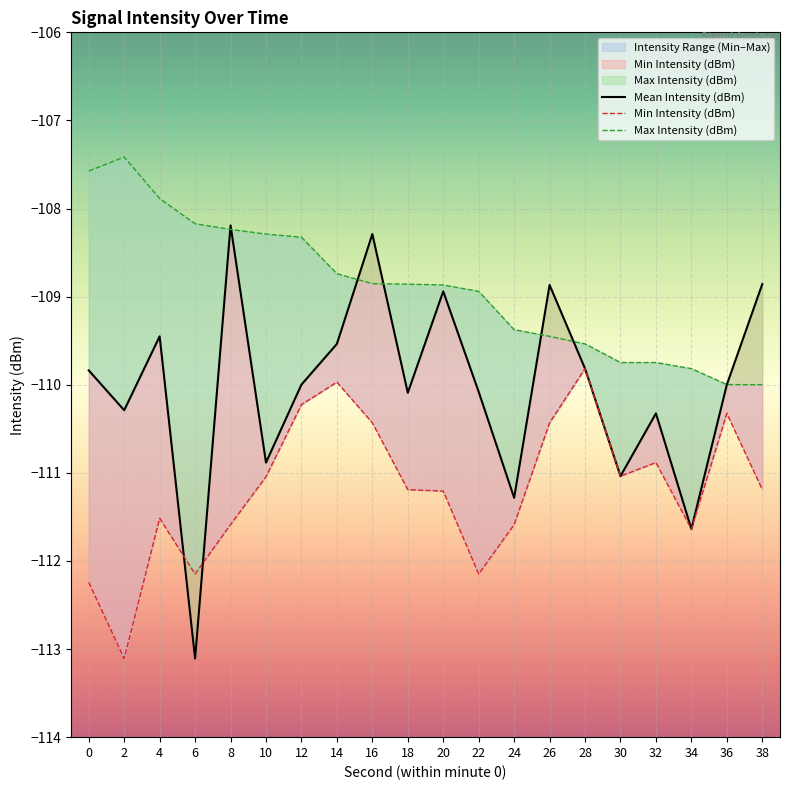

What is the sum of all Max Intensity (dBm) values?

-2177.8